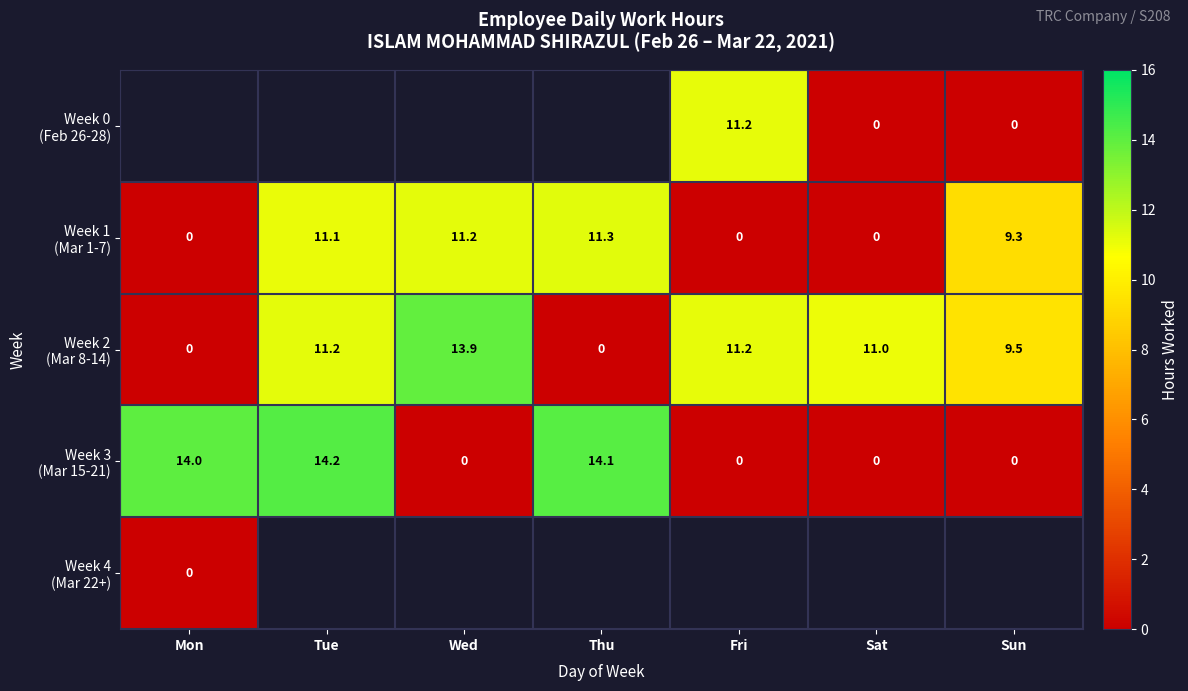

Rank the categories by Week 3 (Mar 15-21) value from highest to lowest.

Tue, Thu, Mon, Wed, Fri, Sat, Sun